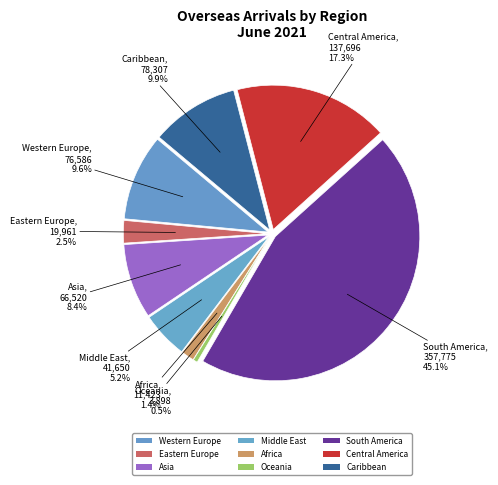

Which category has the biggest portion of the pie?

South America